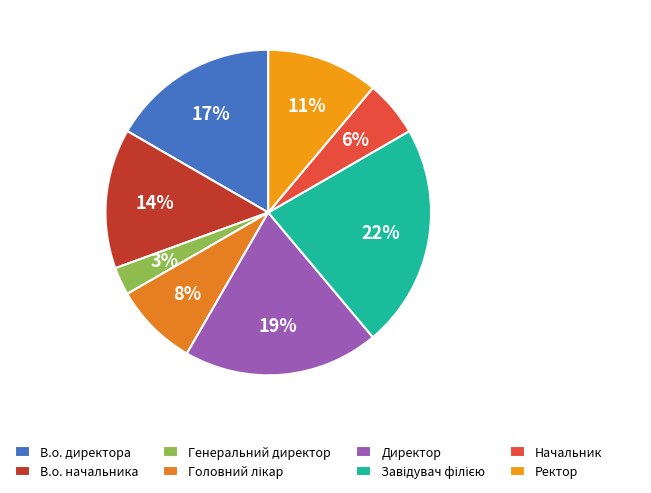

Rank the categories by value from highest to lowest.

Завідувач філією, Директор, В.о. директора, В.о. начальника, Ректор, Головний лікар, Начальник, Генеральний директор